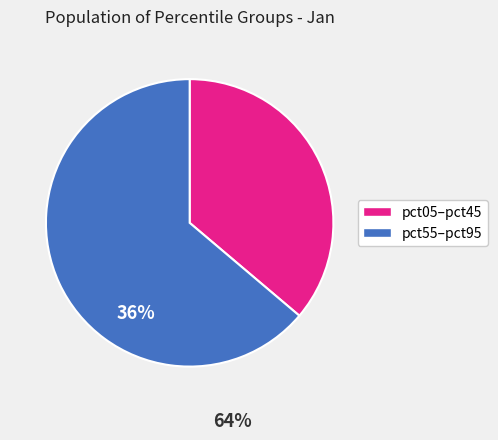

Count the number of slices in the pie.

2